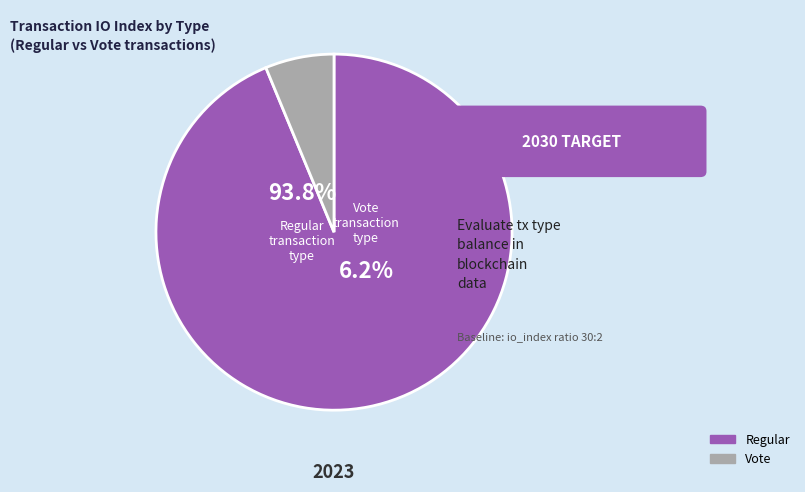

To the nearest percent, what is the combined percentage of Vote and Regular?

100%